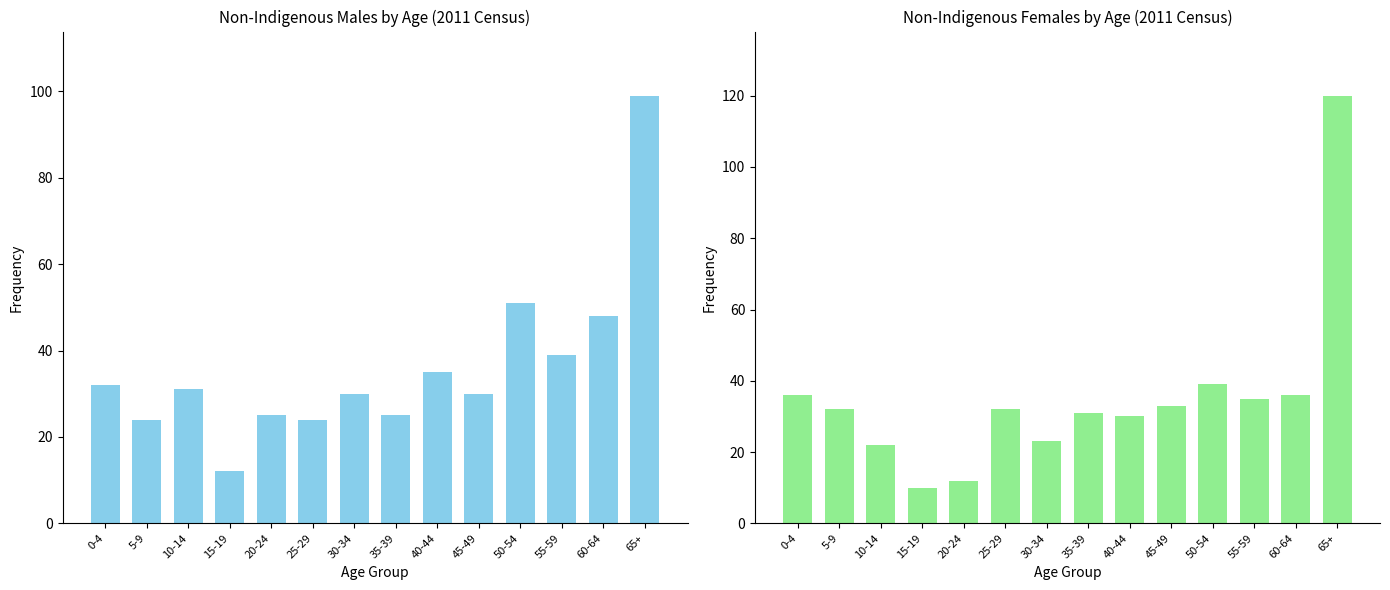

What is the difference between the maximum and second lowest values in the Males (Non-Indigenous) series?

75